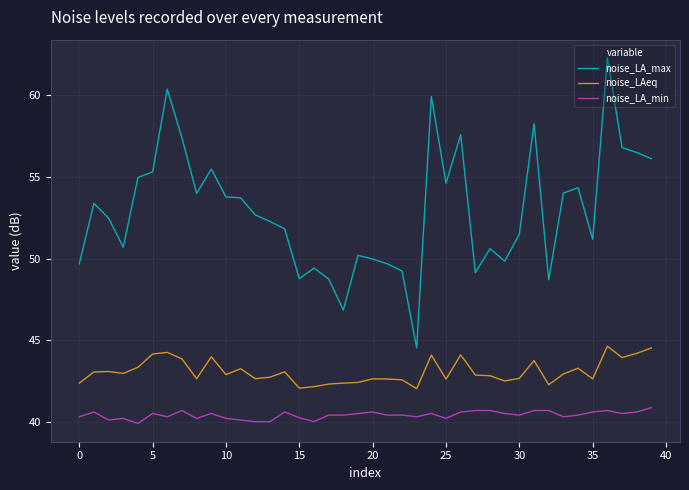

Which series has the largest range (max minus min)?

noise_LA_max